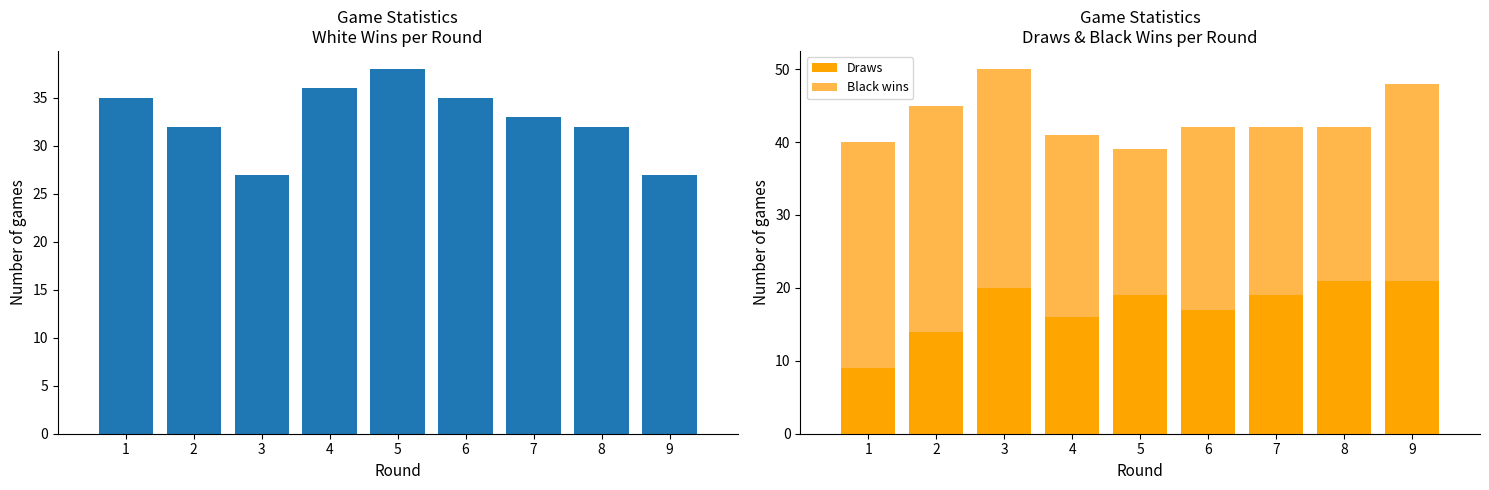

Count the number of categories in the chart.

9